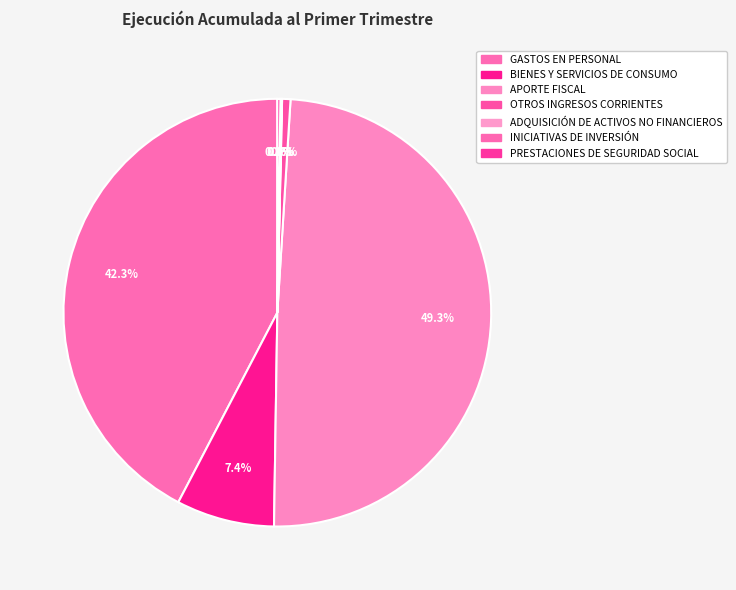

To the nearest percent, what portion does GASTOS EN PERSONAL represent?

42%